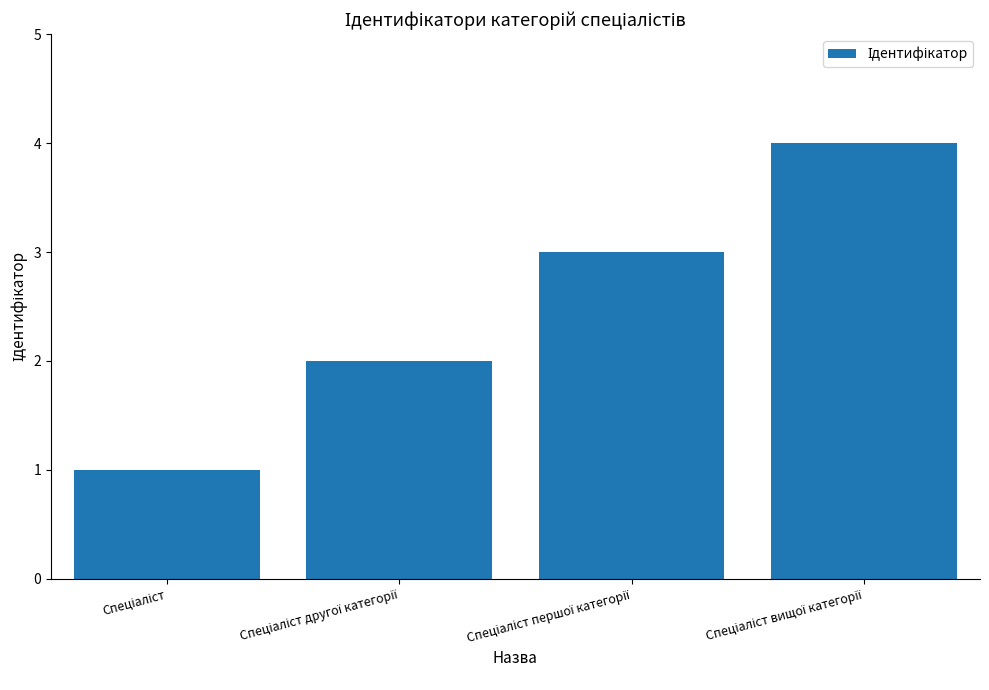

What is the greatest value displayed?

4